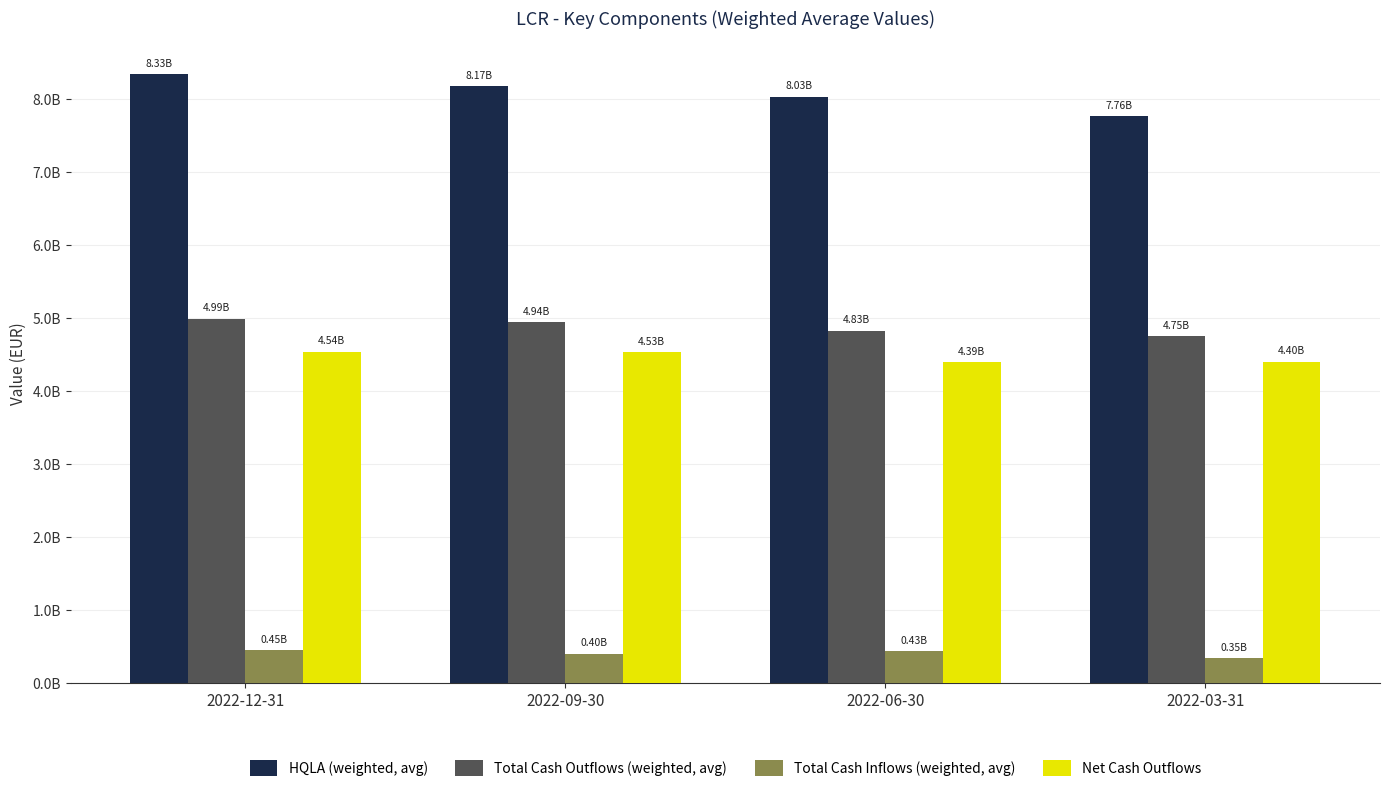

What are all the series names shown in the legend?

HQLA (weighted, avg), Total Cash Outflows (weighted, avg), Total Cash Inflows (weighted, avg), Net Cash Outflows